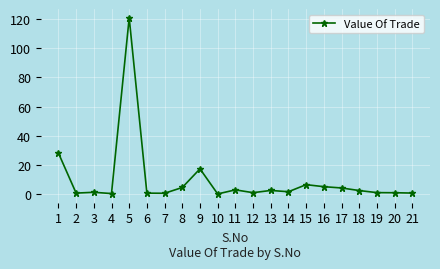

The chart shows a value of 17.2 at 9. True or false?

True